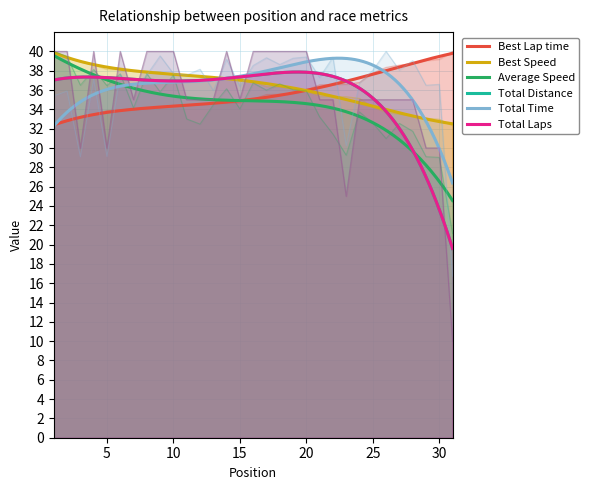

Reading left to right, extract all data points from this chart.

Best Lap time: 1=32.3	2=32.9	3=33.2	4=33.5	5=33.9	6=33.9	7=34.0	8=34.0	9=34.1	10=34.4	11=34.4	12=34.5	13=34.6	14=34.7	15=34.7	16=35.0	17=35.5	18=35.6	19=35.6	20=36.0	21=36.5	22=36.6	23=36.6	24=36.8	25=37.8	26=38.3	27=38.6	28=38.7	29=39.1	30=39.2	31=40.0
Best Speed: 1=40.0	2=39.3	3=39.0	4=38.6	5=38.1	6=38.1	7=38.1	8=38.0	9=37.9	10=37.6	11=37.5	12=37.4	13=37.3	14=37.3	15=37.3	16=36.9	17=36.4	18=36.3	19=36.3	20=35.9	21=35.4	22=35.3	23=35.3	24=35.1	25=34.2	26=33.7	27=33.5	28=33.4	29=33.1	30=33.0	31=32.3
Average Speed: 1=40.0	2=39.5	3=36.5	4=38.1	5=36.5	6=37.7	7=34.1	8=37.7	9=35.8	10=37.6	11=33.0	12=32.5	13=34.5	14=36.1	15=34.0	16=36.7	17=36.0	18=36.6	19=36.0	20=35.9	21=33.2	22=31.4	23=29.3	24=33.7	25=32.6	26=31.0	27=32.6	28=31.7	29=29.1	30=29.0	31=21.1
Total Distance: 1=40.0	2=40.0	3=30.0	4=40.0	5=30.0	6=40.0	7=35.0	8=40.0	9=40.0	10=40.0	11=35.0	12=35.0	13=35.0	14=40.0	15=35.0	16=40.0	17=40.0	18=40.0	19=40.0	20=40.0	21=35.0	22=35.0	23=25.0	24=35.0	25=35.0	26=35.0	27=35.0	28=35.0	29=30.0	30=30.0	31=10.0
Total Time: 1=35.4	2=35.9	3=29.1	4=37.1	5=29.1	6=37.6	7=36.3	8=37.6	9=39.5	10=37.7	11=37.5	12=38.2	13=36.0	14=39.2	15=36.4	16=38.5	17=39.3	18=38.6	19=39.3	20=39.4	21=37.3	22=39.4	23=30.3	24=36.7	25=38.0	26=40.0	27=38.1	28=39.0	29=36.5	30=36.6	31=16.7
Total Laps: 1=40.0	2=40.0	3=30.0	4=40.0	5=30.0	6=40.0	7=35.0	8=40.0	9=40.0	10=40.0	11=35.0	12=35.0	13=35.0	14=40.0	15=35.0	16=40.0	17=40.0	18=40.0	19=40.0	20=40.0	21=35.0	22=35.0	23=25.0	24=35.0	25=35.0	26=35.0	27=35.0	28=35.0	29=30.0	30=30.0	31=10.0